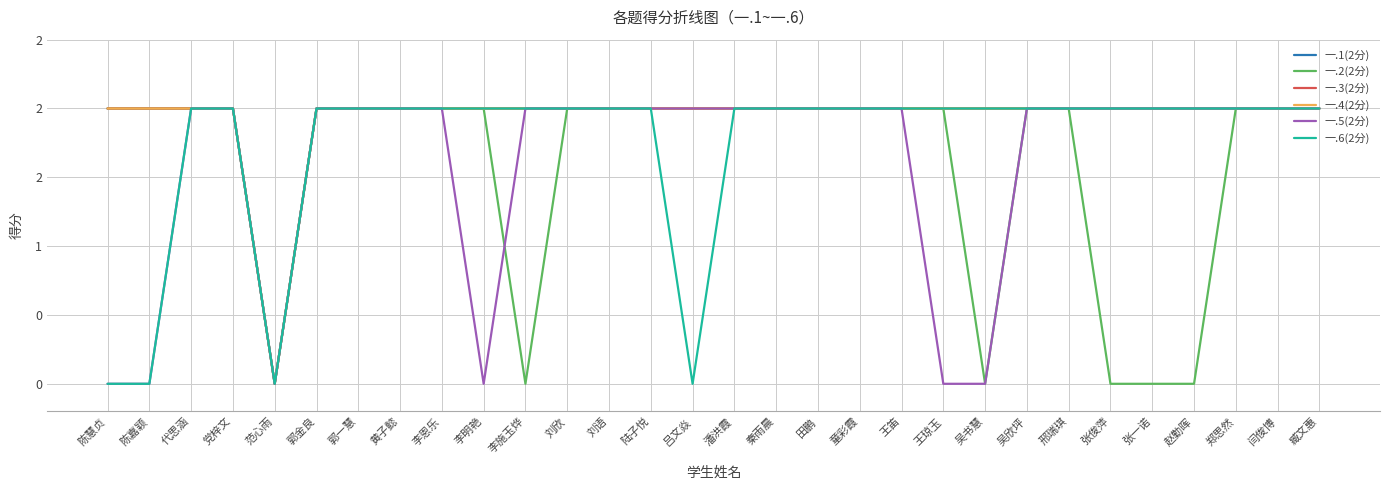

Is this an area chart (filled region under the line)?

No